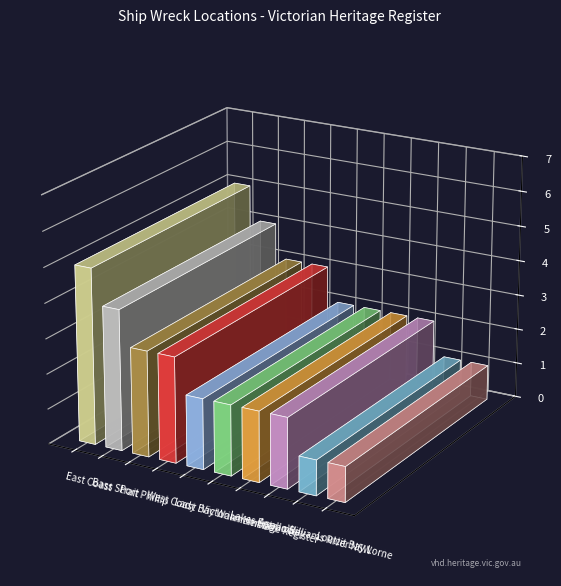

How many values are between 2 and 3?

6